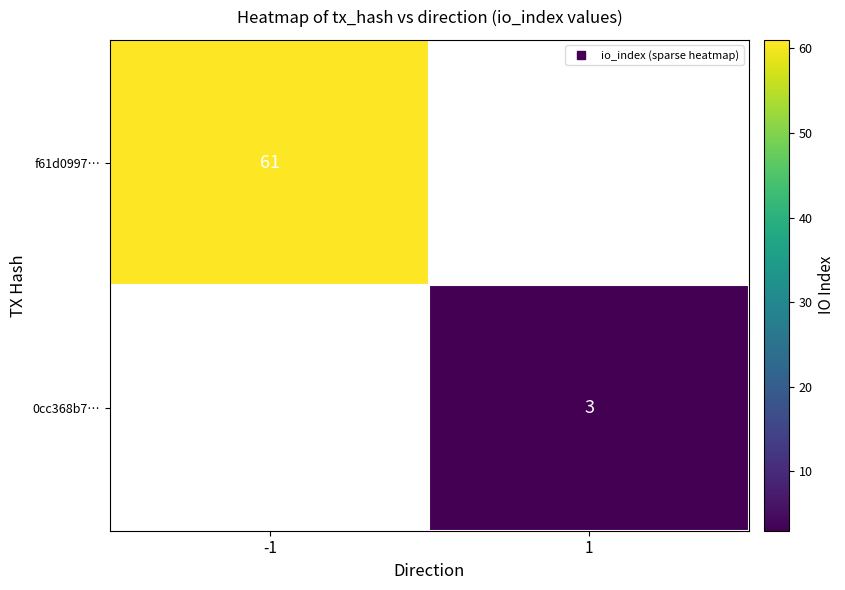

At which label does f61d0997… reach its minimum?

-1